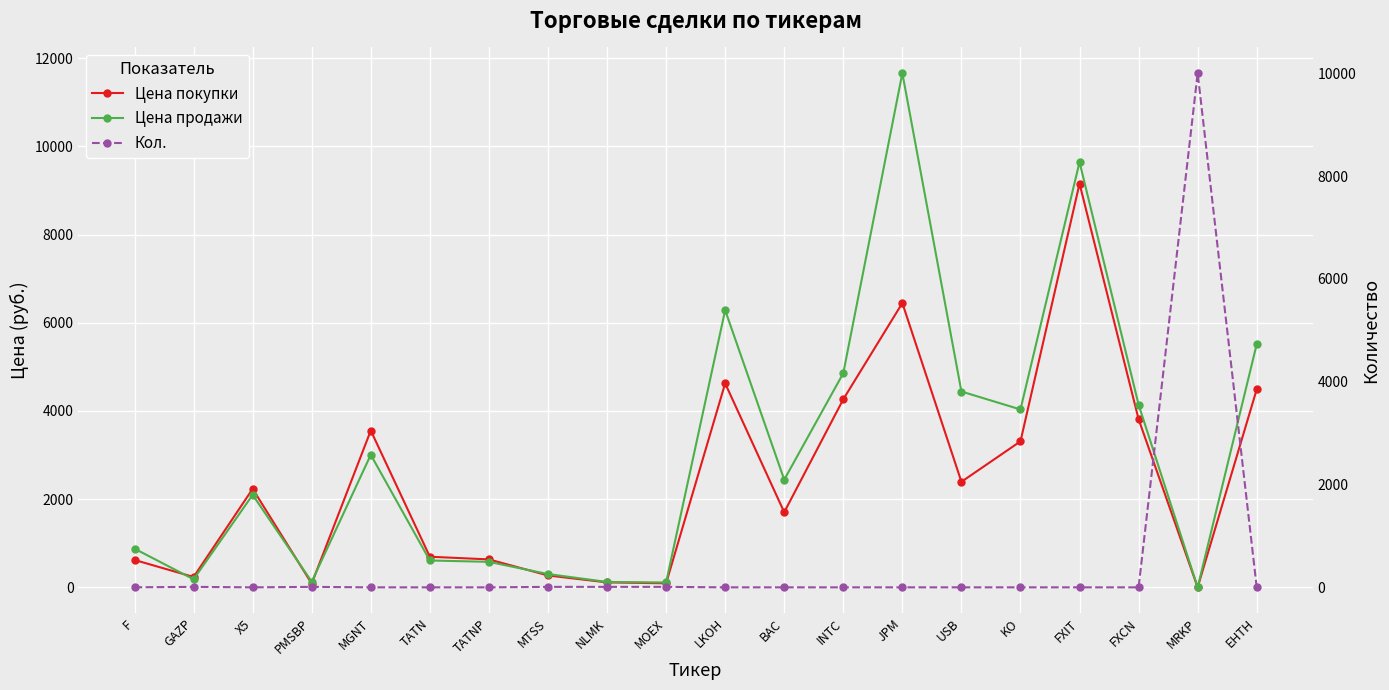

Between F and JPM, which series saw the biggest shift?

Цена продажи